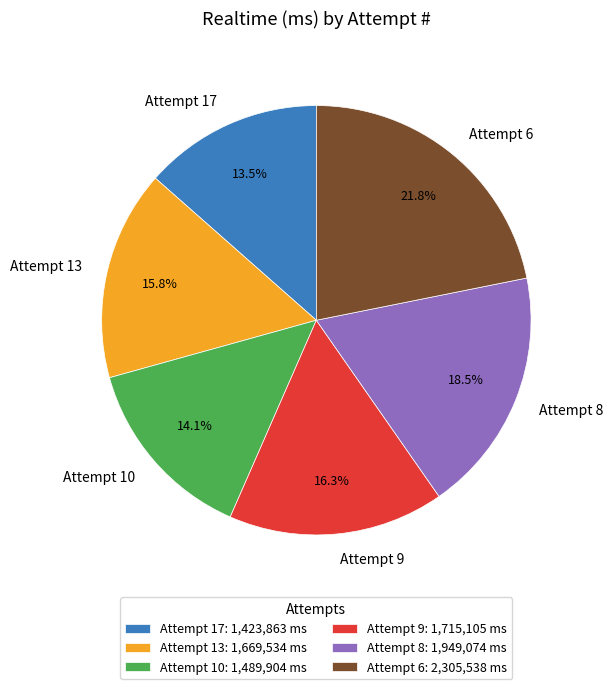

Which category has the smallest portion of the pie?

Attempt 17